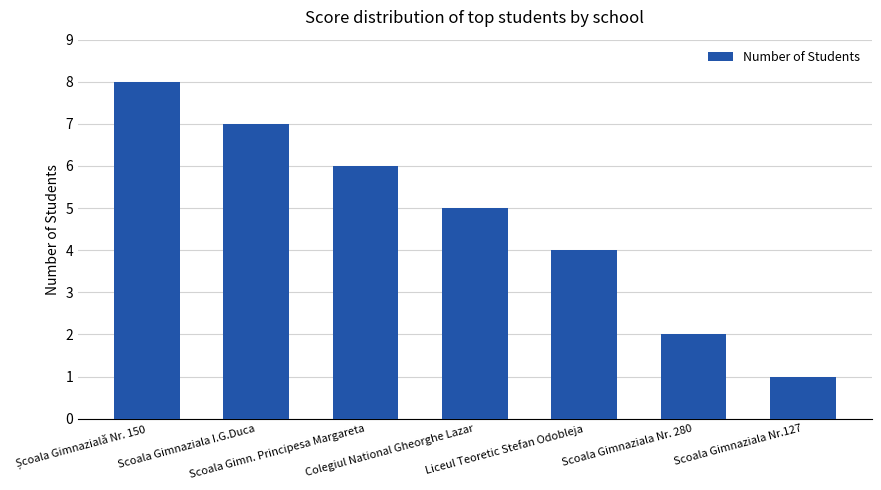

What is the label of the 2nd bar from the right?

Scoala Gimnaziala Nr. 280